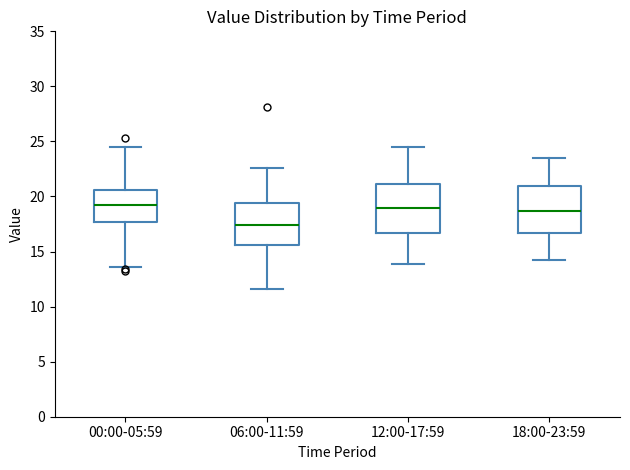

Reading left to right, transcribe this box plot: for each box, give where its median line is, the range the box spans, and where its two whiskers end, as read against the y-axis. The values are not printed on the chart, so give them approximately, as read against the axis.

00:00-05:59: median 19.0, box 17.5 to 20.5, whiskers 13.5 to 24.5
06:00-11:59: median 17.5, box 15.5 to 19.5, whiskers 11.5 to 22.5
12:00-17:59: median 19.0, box 16.5 to 21.0, whiskers 14.0 to 24.5
18:00-23:59: median 18.5, box 16.5 to 21.0, whiskers 14.5 to 23.5